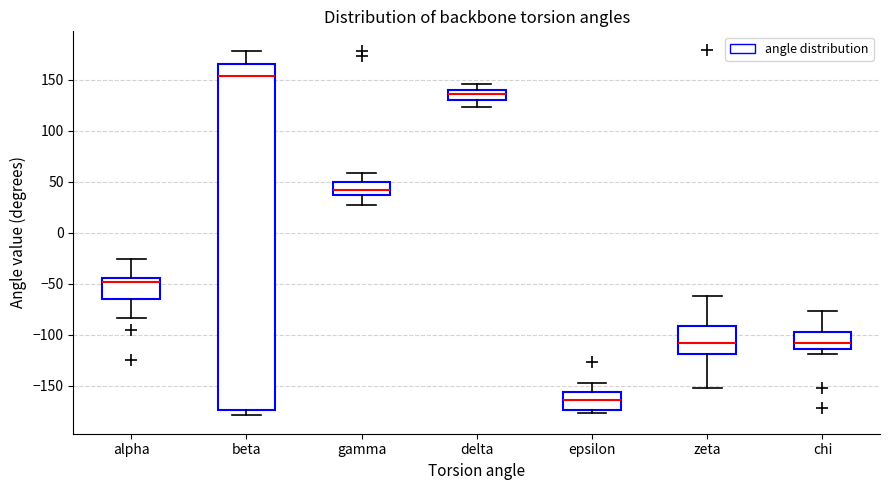

Comparing the boxes themselves (not the whiskers), which one is the tallest?

beta